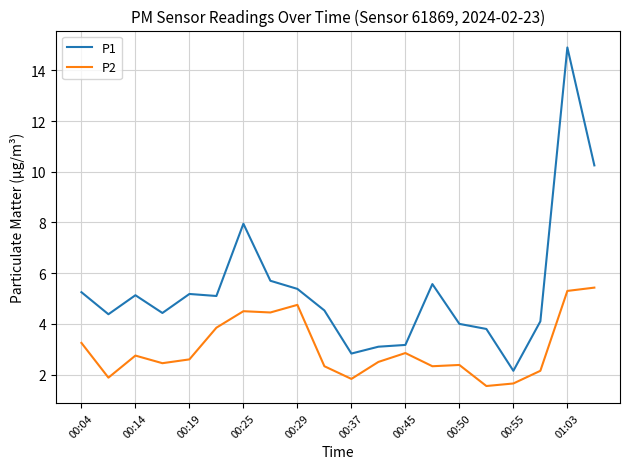

Count the number of data series in this chart.

2